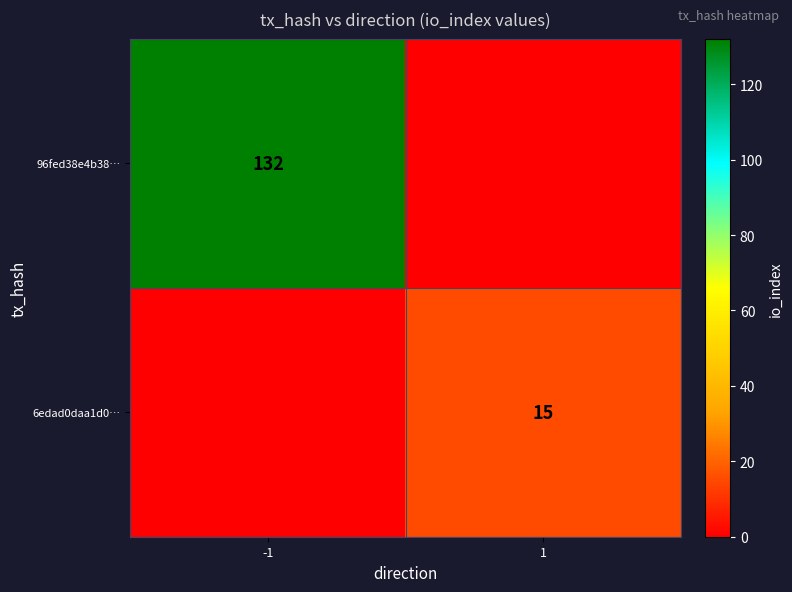

How many categories are shown in the chart?

2